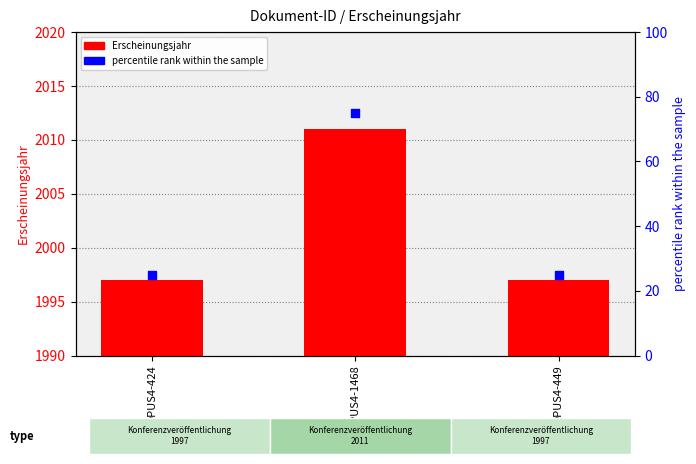

At which category is the sum across all series the highest?

OPUS4-1468